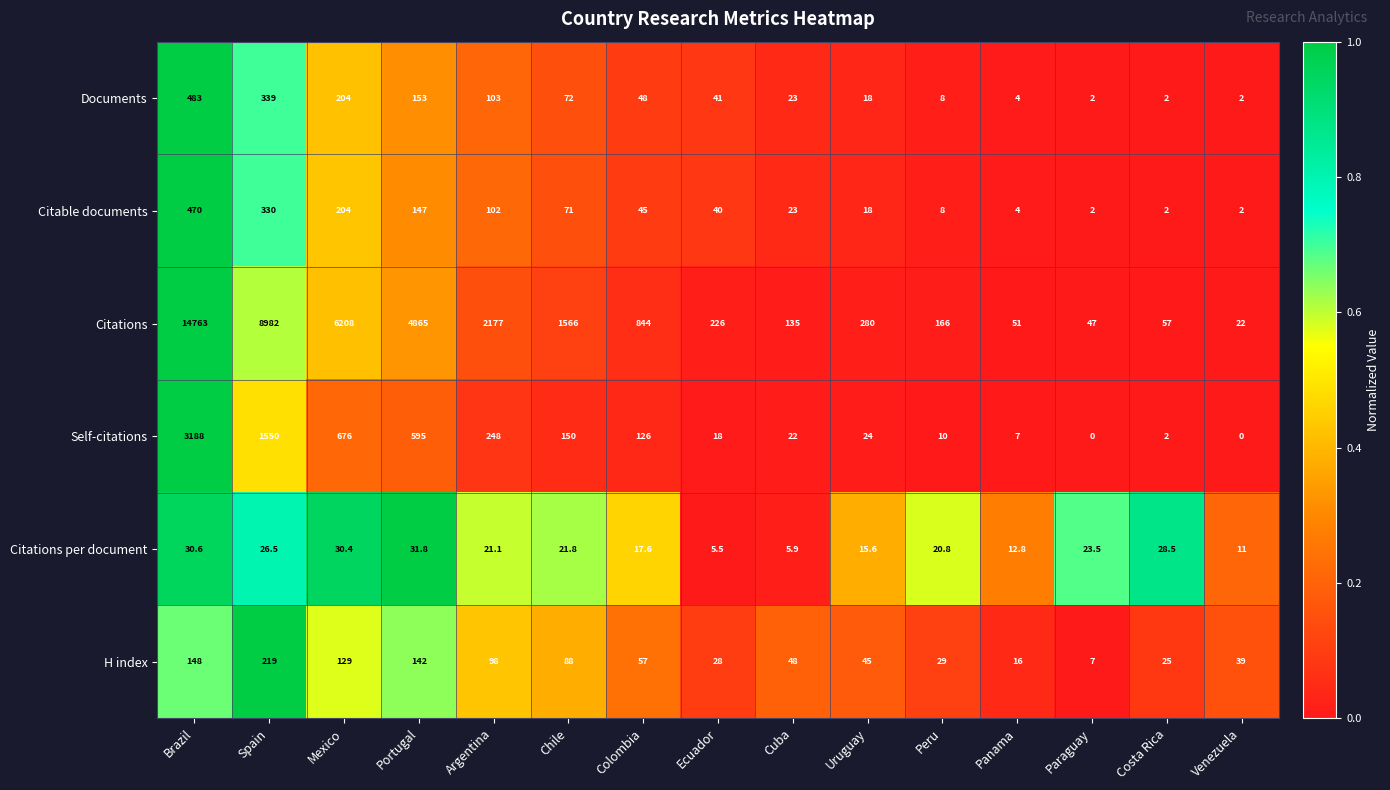

At which category is the sum across all series the highest?

Brazil